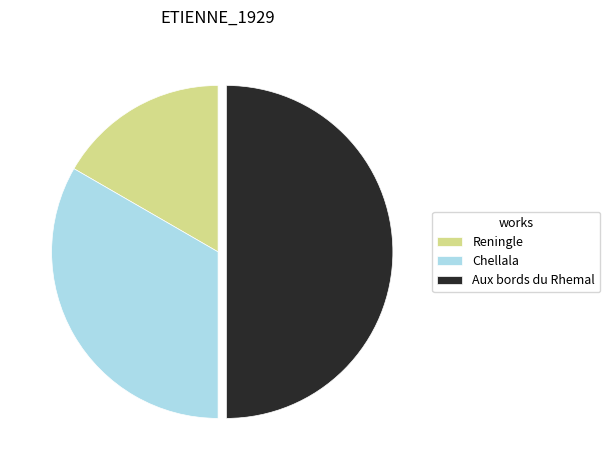

Combined, do Chellala and Aux bords du Rhemal account for over 50%?

Yes